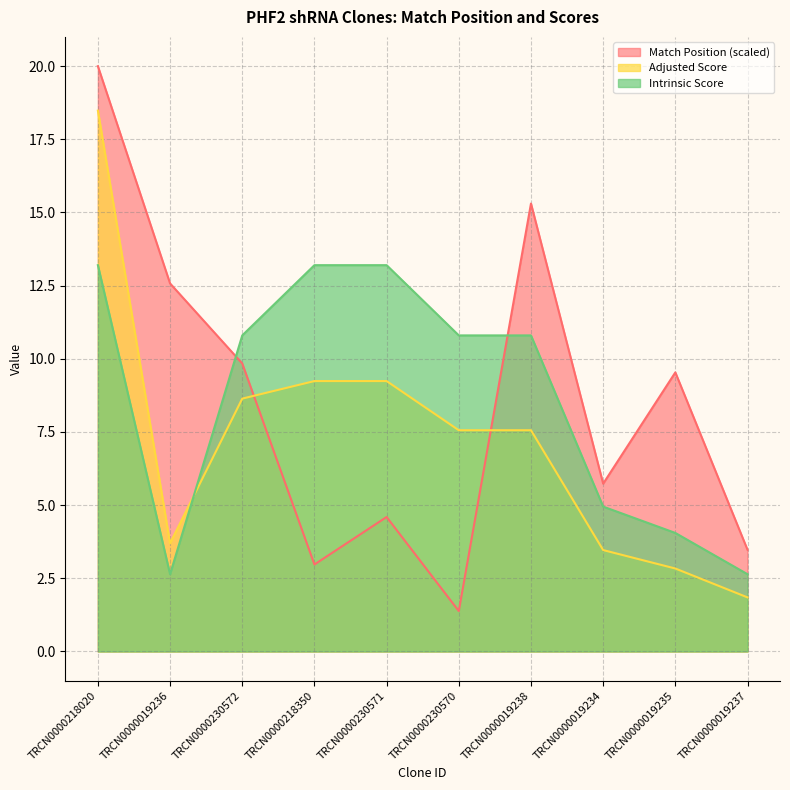

At which category does the chart reach its peak across all series?

TRCN0000218020